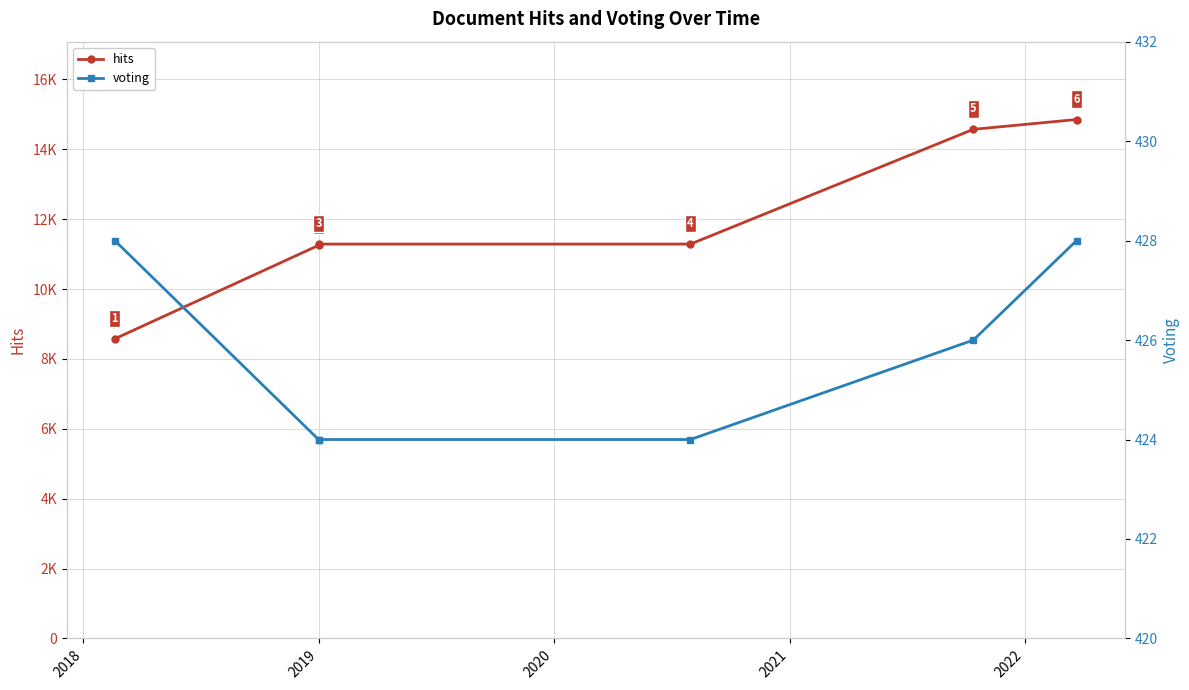

Is it true that hits equals 14851 at 2022?

True